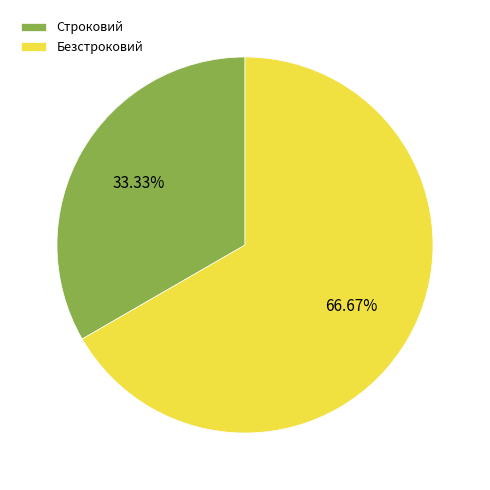

To the nearest percent, what portion does Безстроковий represent?

67%